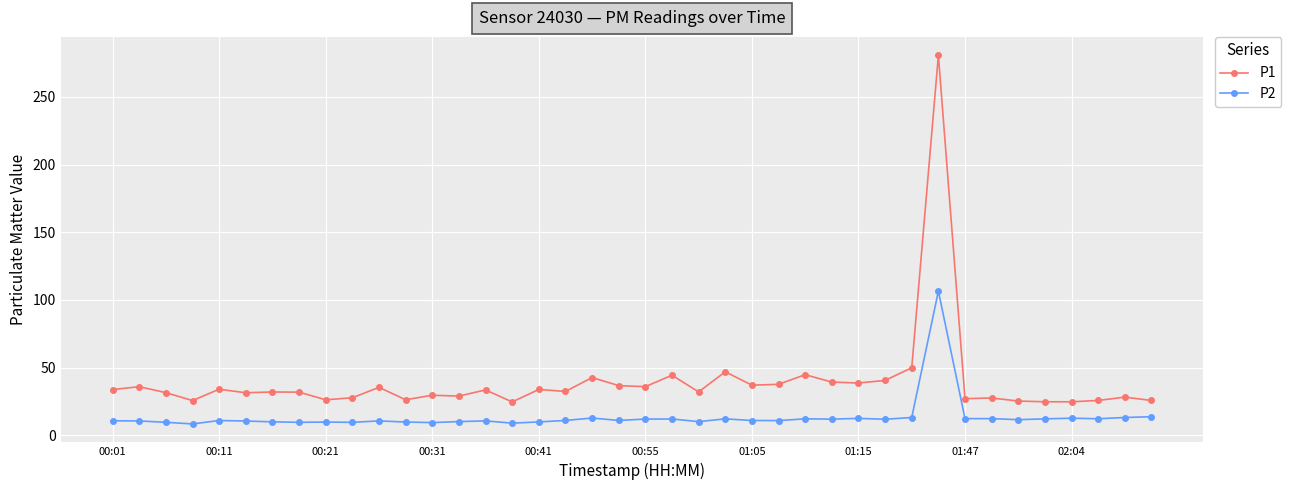

What is the value of the P1 point at the 27th from the left?

44.8